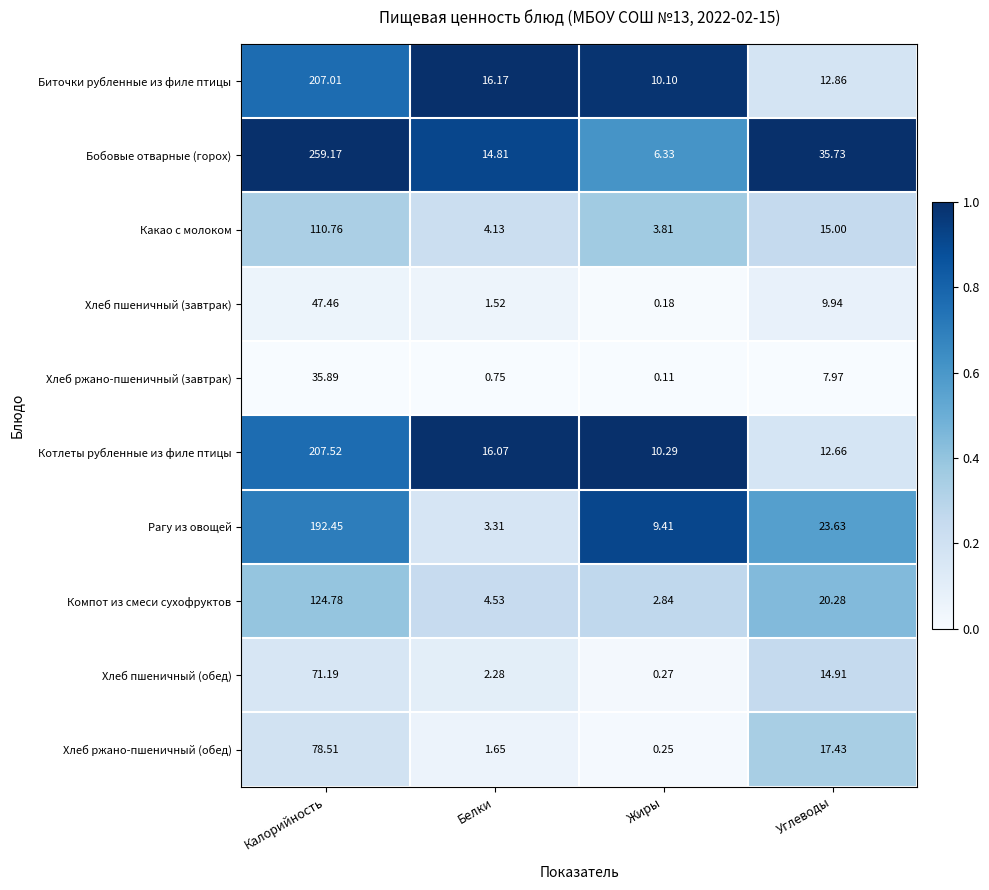

Count the number of data series in this chart.

10